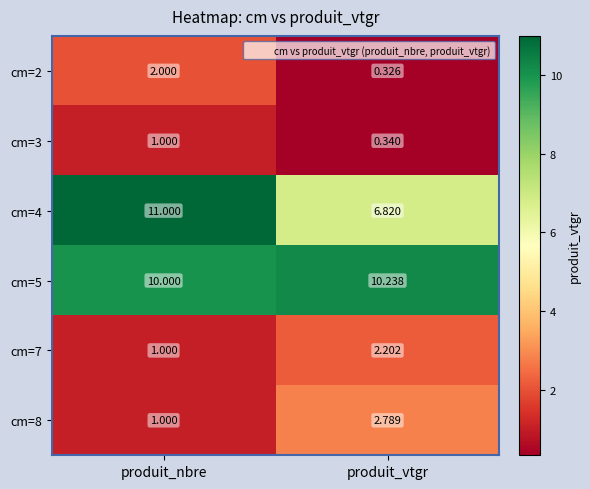

At which label does cm=4 reach its minimum?

produit_vtgr